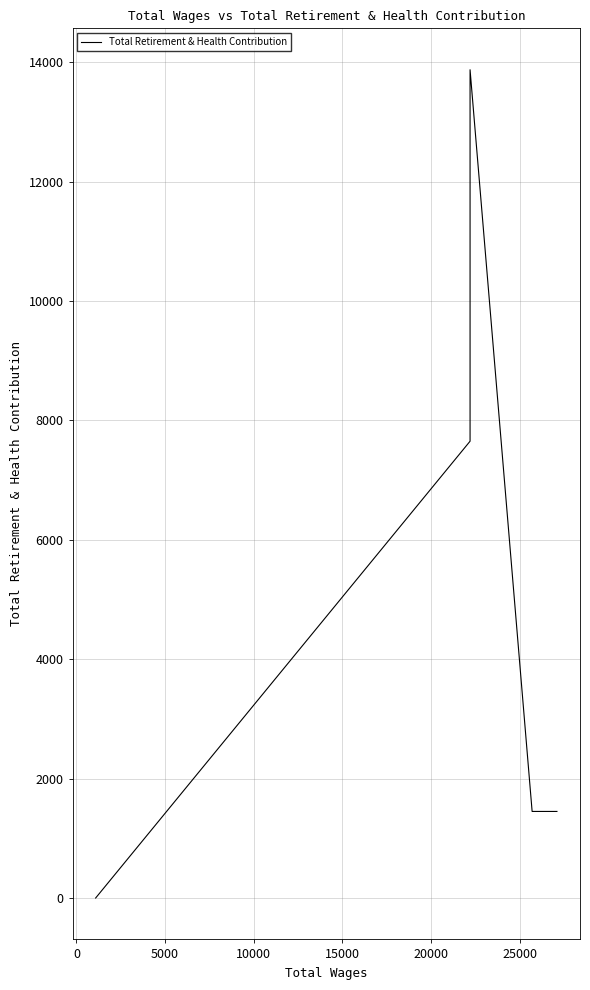

How many lines are shown in the chart?

1